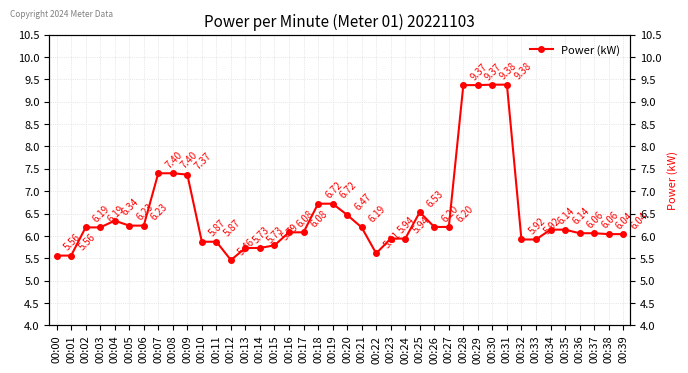

What is the difference between the values at 00:25 and 00:39?

0.5